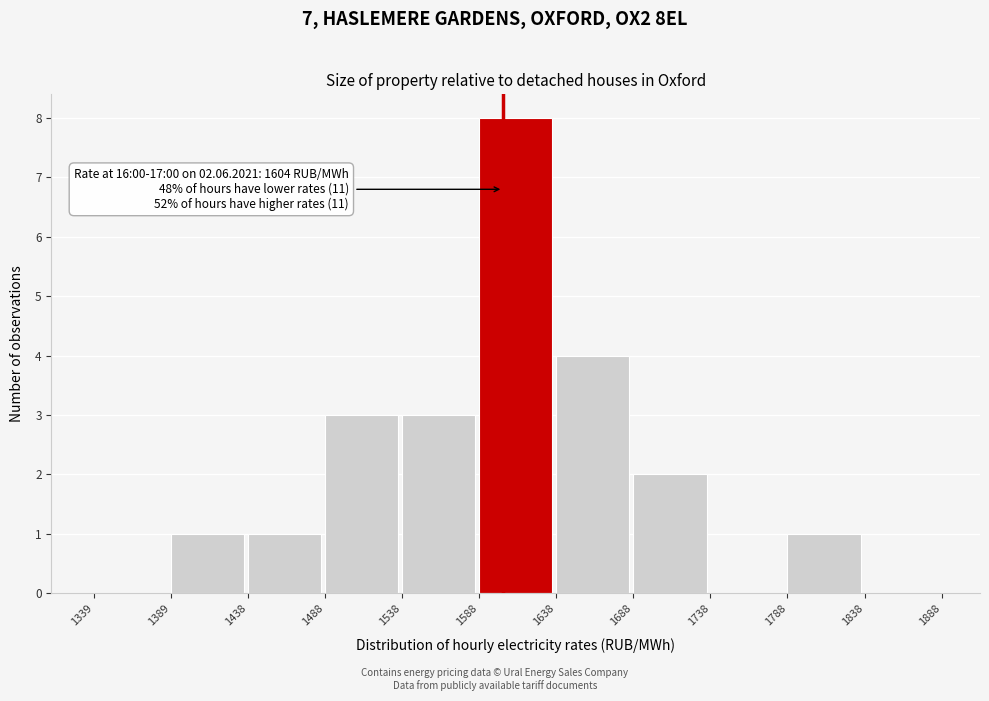

Over which range of the x-axis is the bar tallest?

1588 to 1638